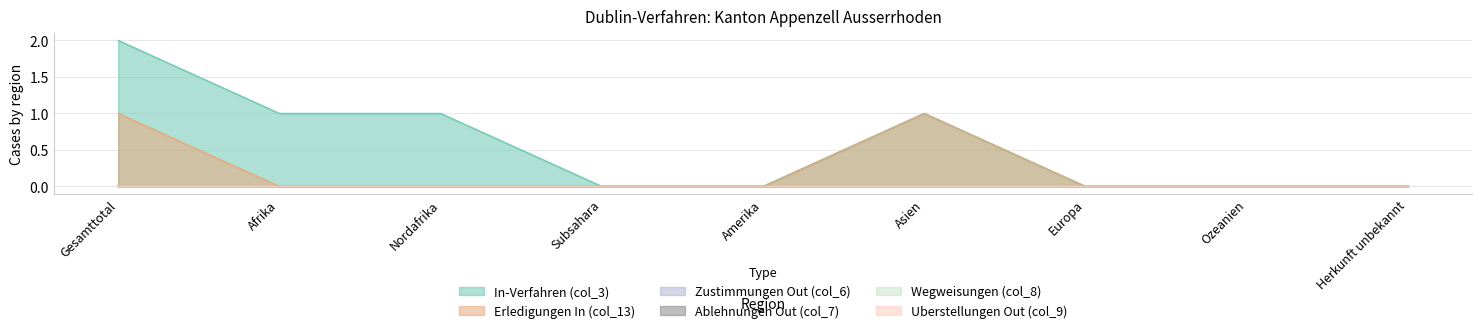

Which label corresponds to the largest value in the chart?

Gesamttotal